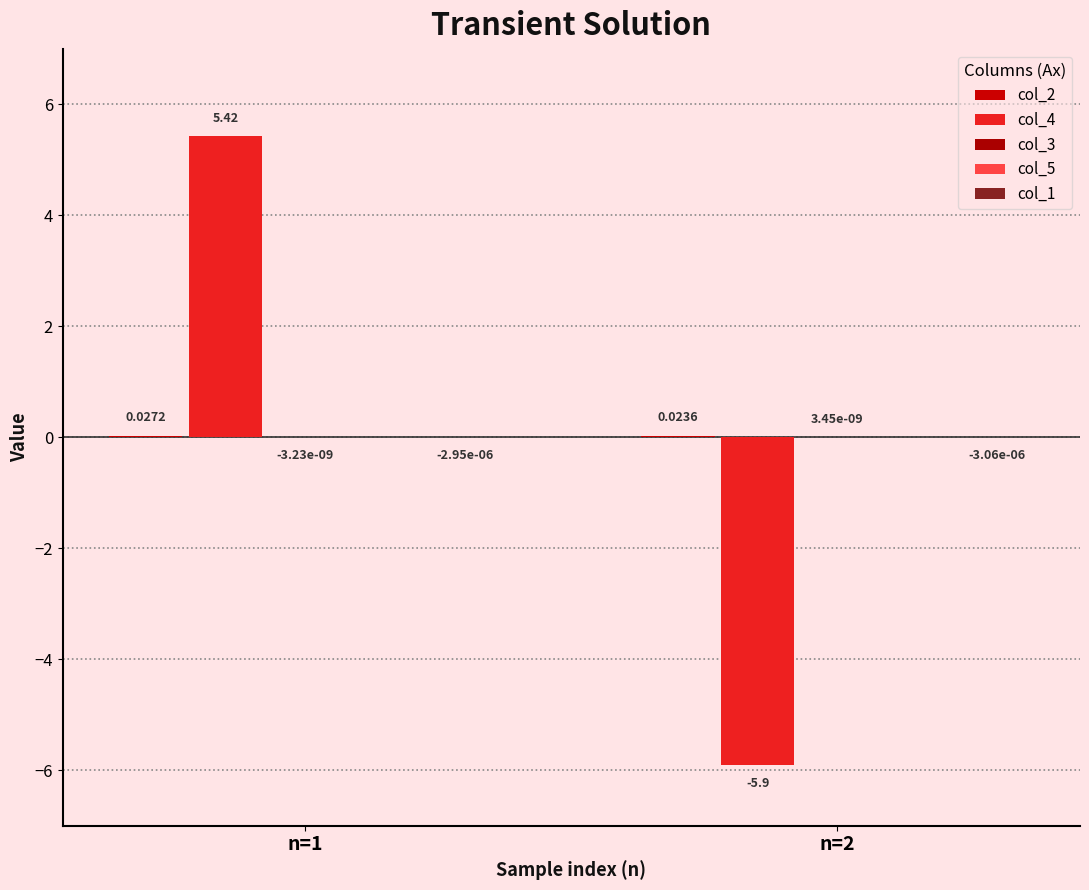

How many positive values does the col_4 series have?

1